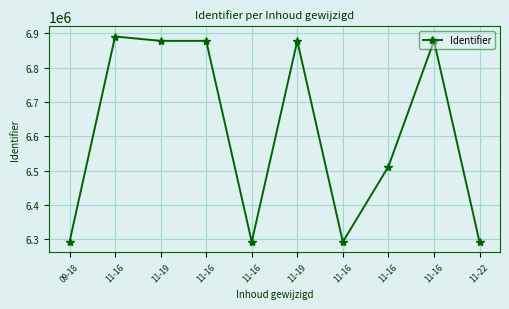

Reading right to left, what are all the values shown in this chart?

11-22=6292891	11-16=6878316	11-16=6512180	11-16=6292894	11-19=6878245	11-16=6292893	11-16=6878184	11-19=6878195	11-16=6890859	09-18=6292887